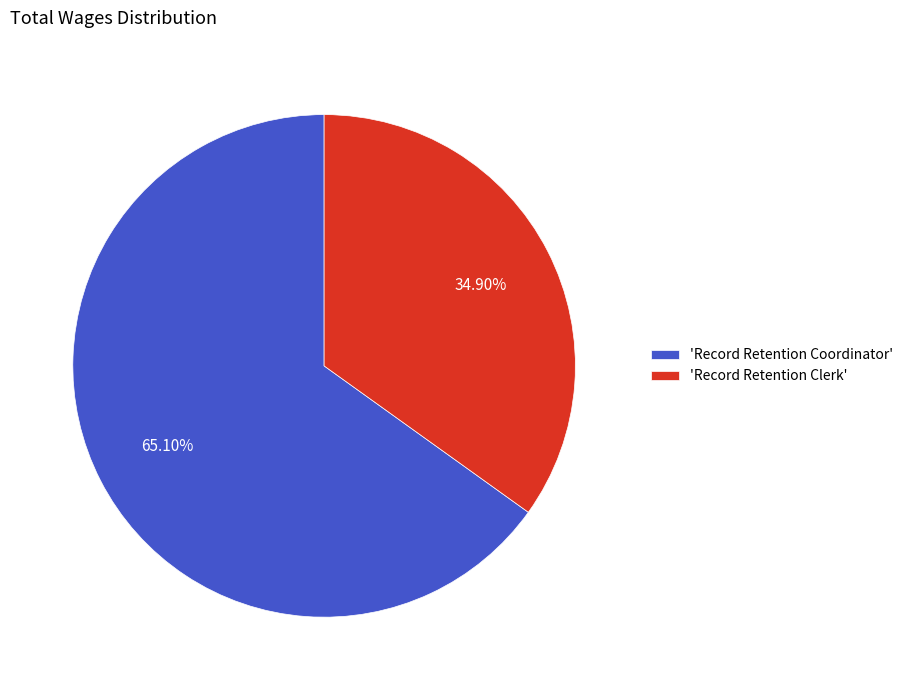

How many segments does this pie chart have?

2